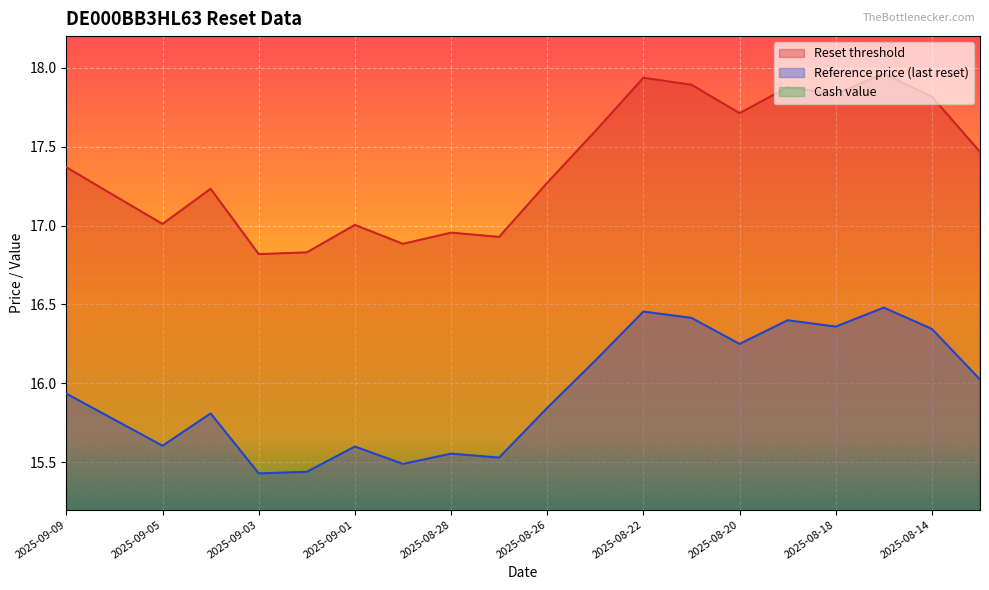

True or false: Reset threshold and Cash value cross at least once.

False